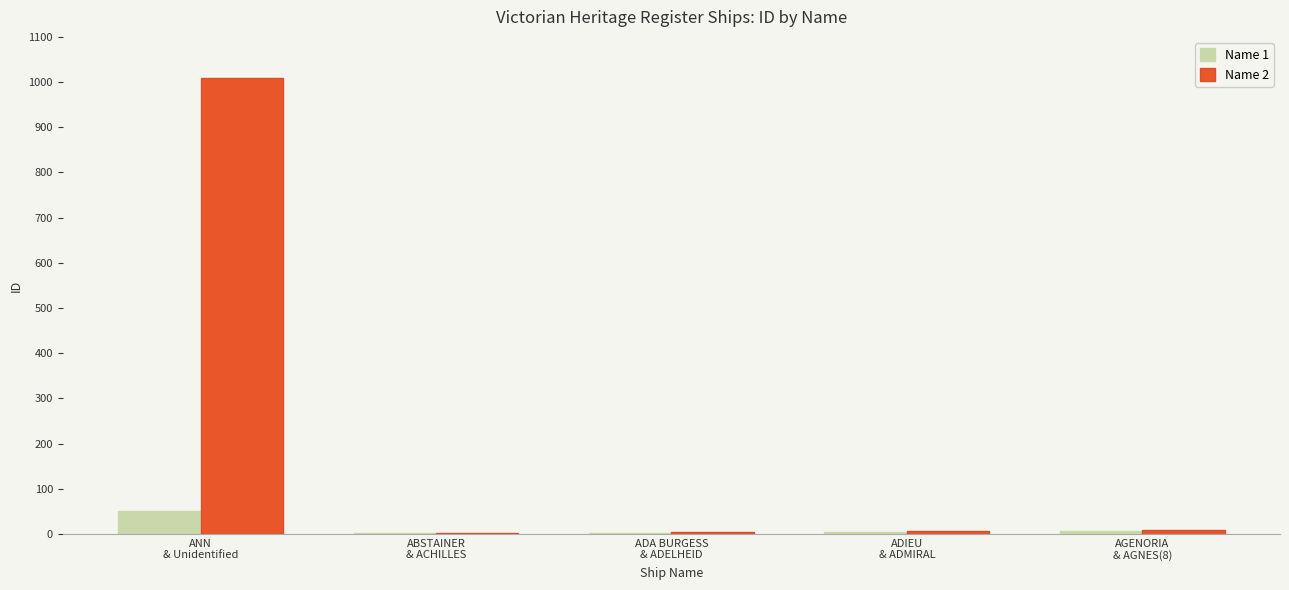

At which category is the sum across all series the highest?

ANN
& Unidentified